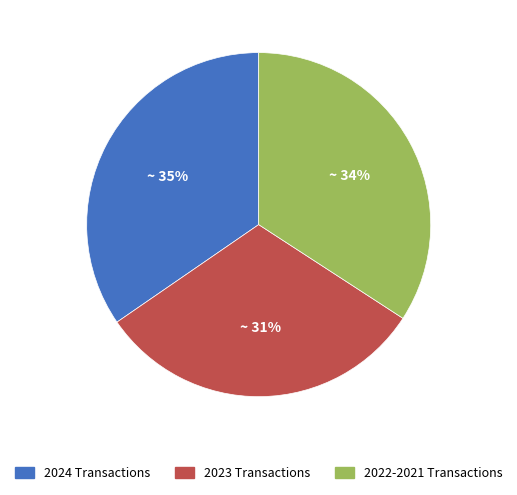

Does 2024 Transactions represent more than half of the total?

No